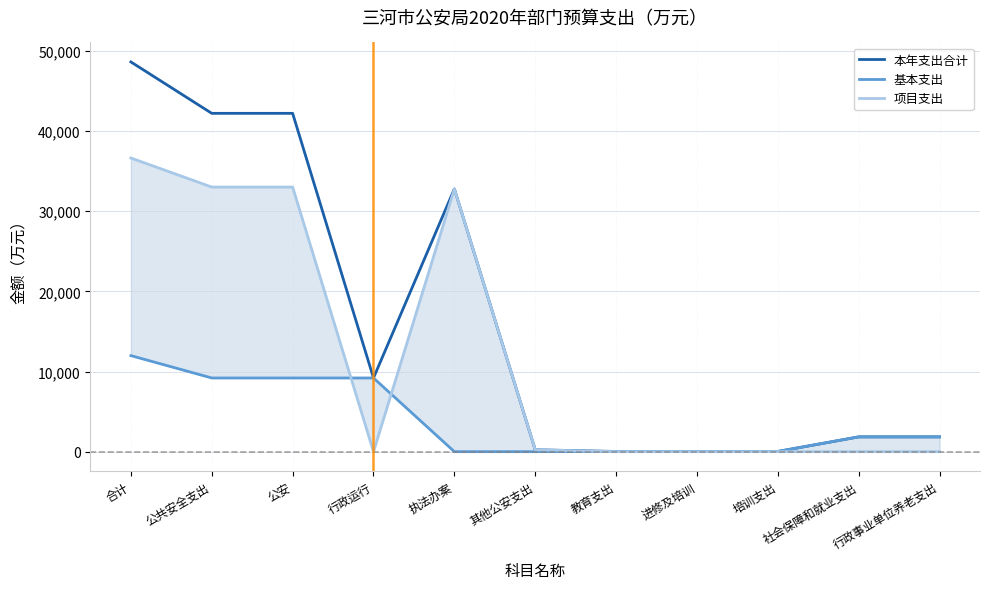

True or false: 项目支出 and 本年支出合计 intersect in this chart.

False